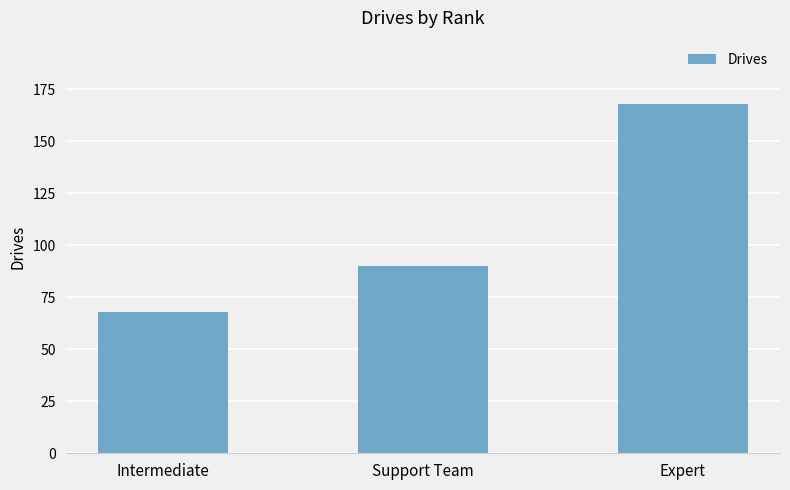

List the labels in order of value, smallest first.

Intermediate, Support Team, Expert